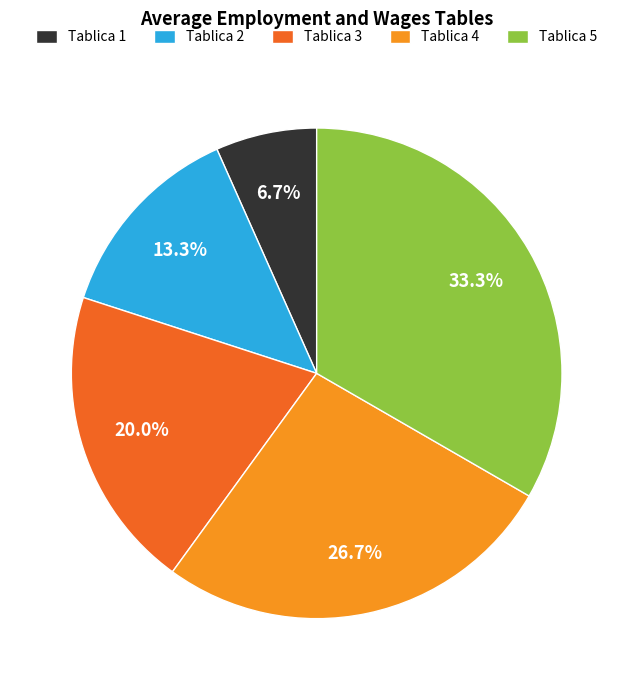

Does Tablica 1 account for over 50% of the chart?

No